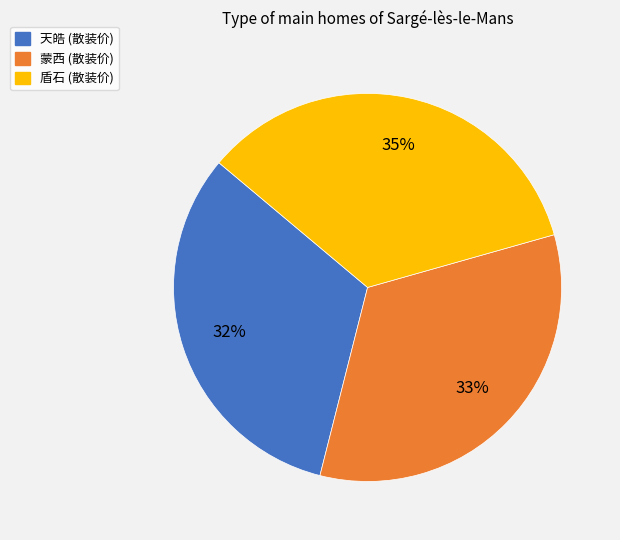

Do 天皓 and 盾石 together represent more than half of the pie?

Yes